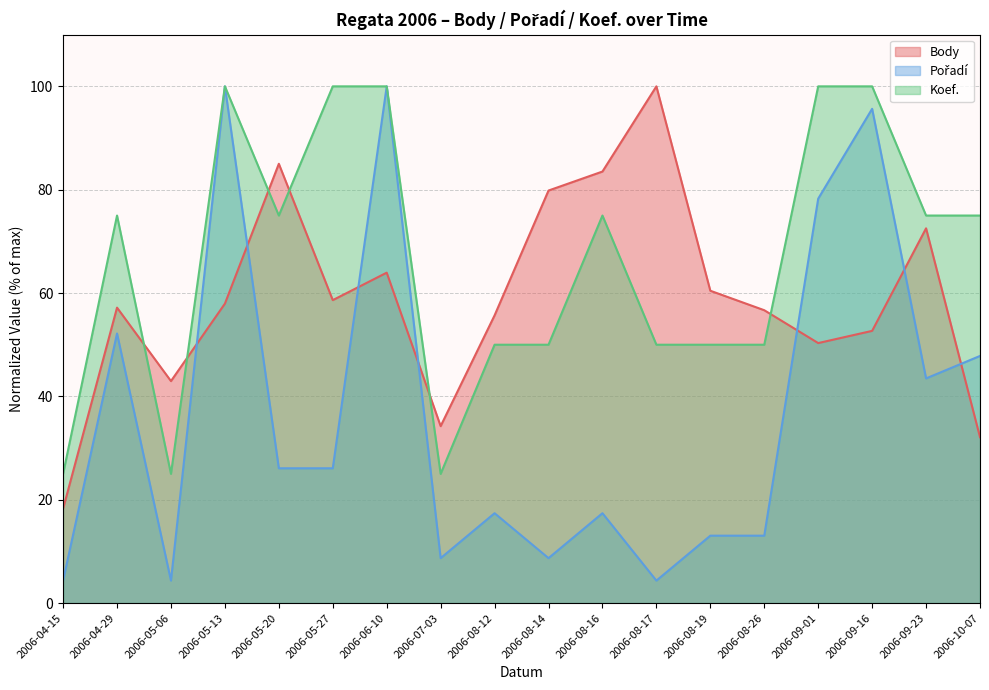

List the series in order of their overall mean, lowest first.

Pořadí, Body, Koef.